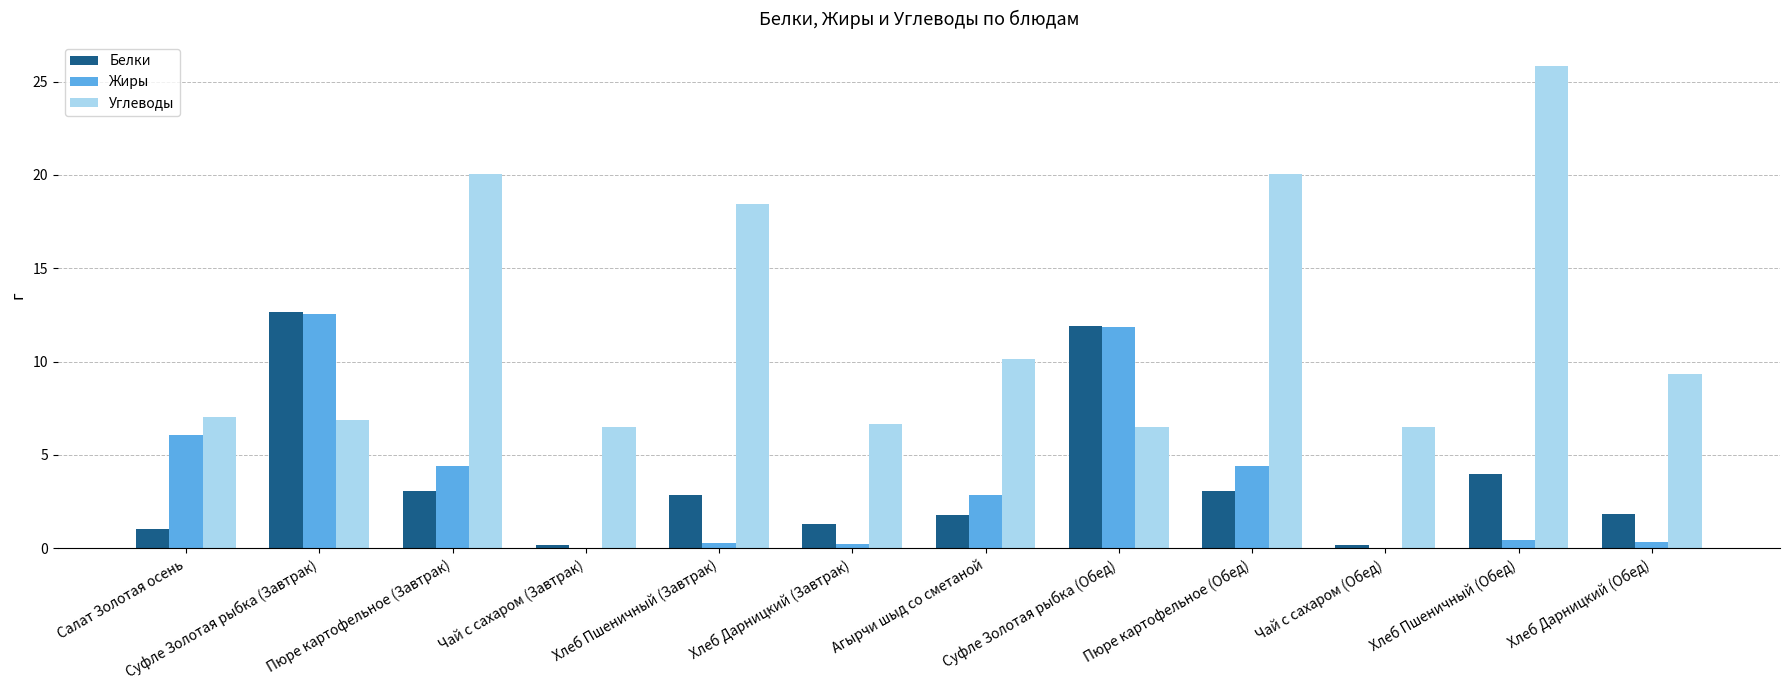

Which series changed the most between Суфле Золотая рыбка (Завтрак) and Суфле Золотая рыбка (Обед)?

Белки